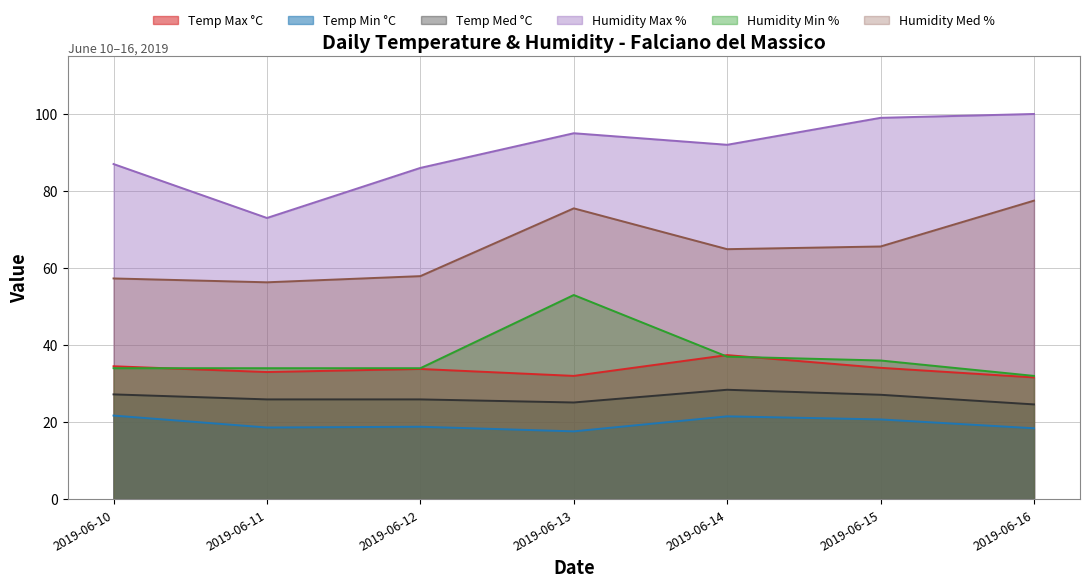

What are all the series names shown in the legend?

Temp Max °C, Temp Min °C, Temp Med °C, Humidity Max %, Humidity Min %, Humidity Med %